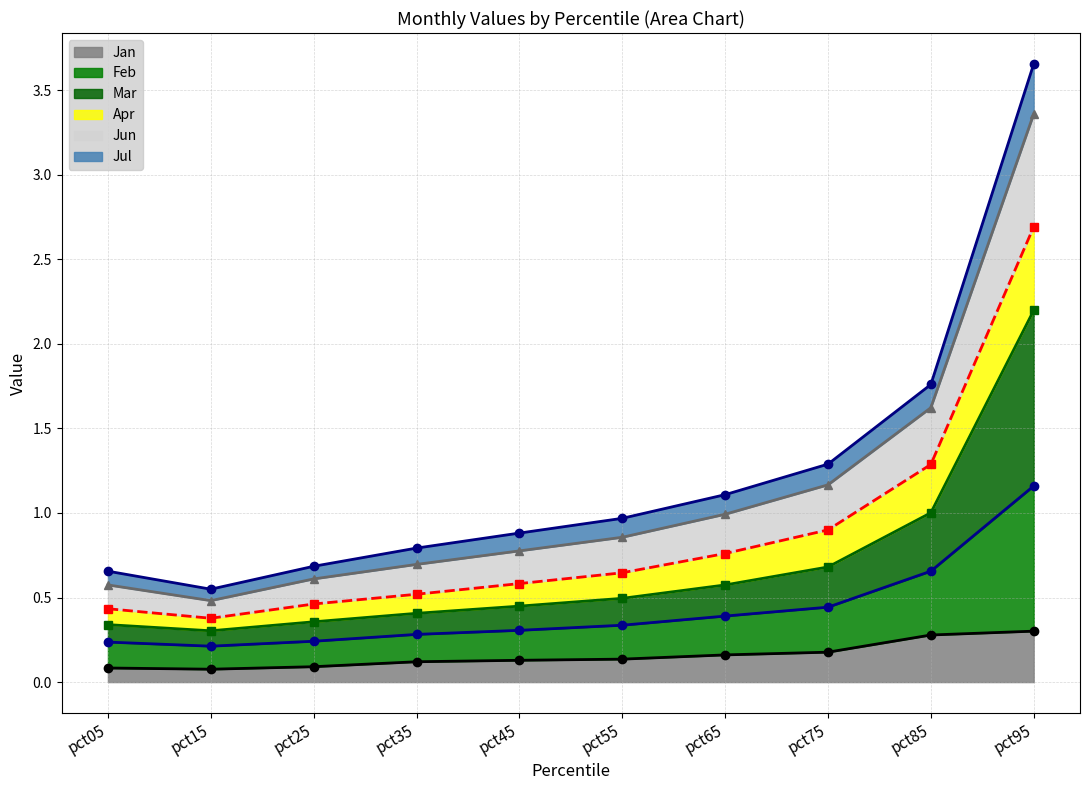

At which category does the chart reach its minimum across all series?

pct15